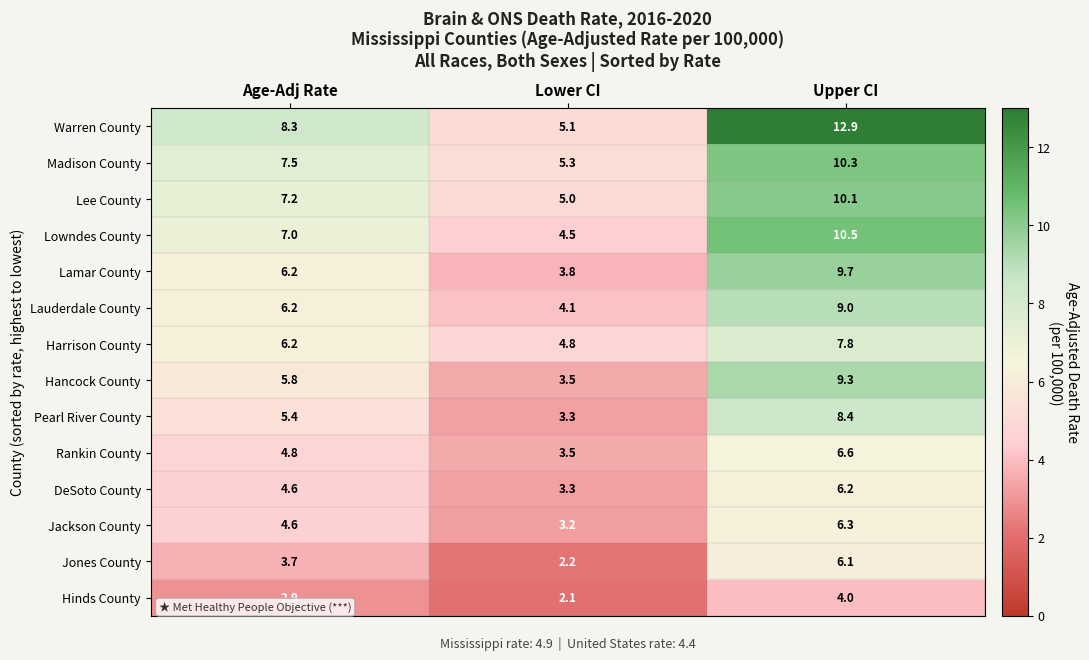

What is the maximum value for Hancock County?

9.3